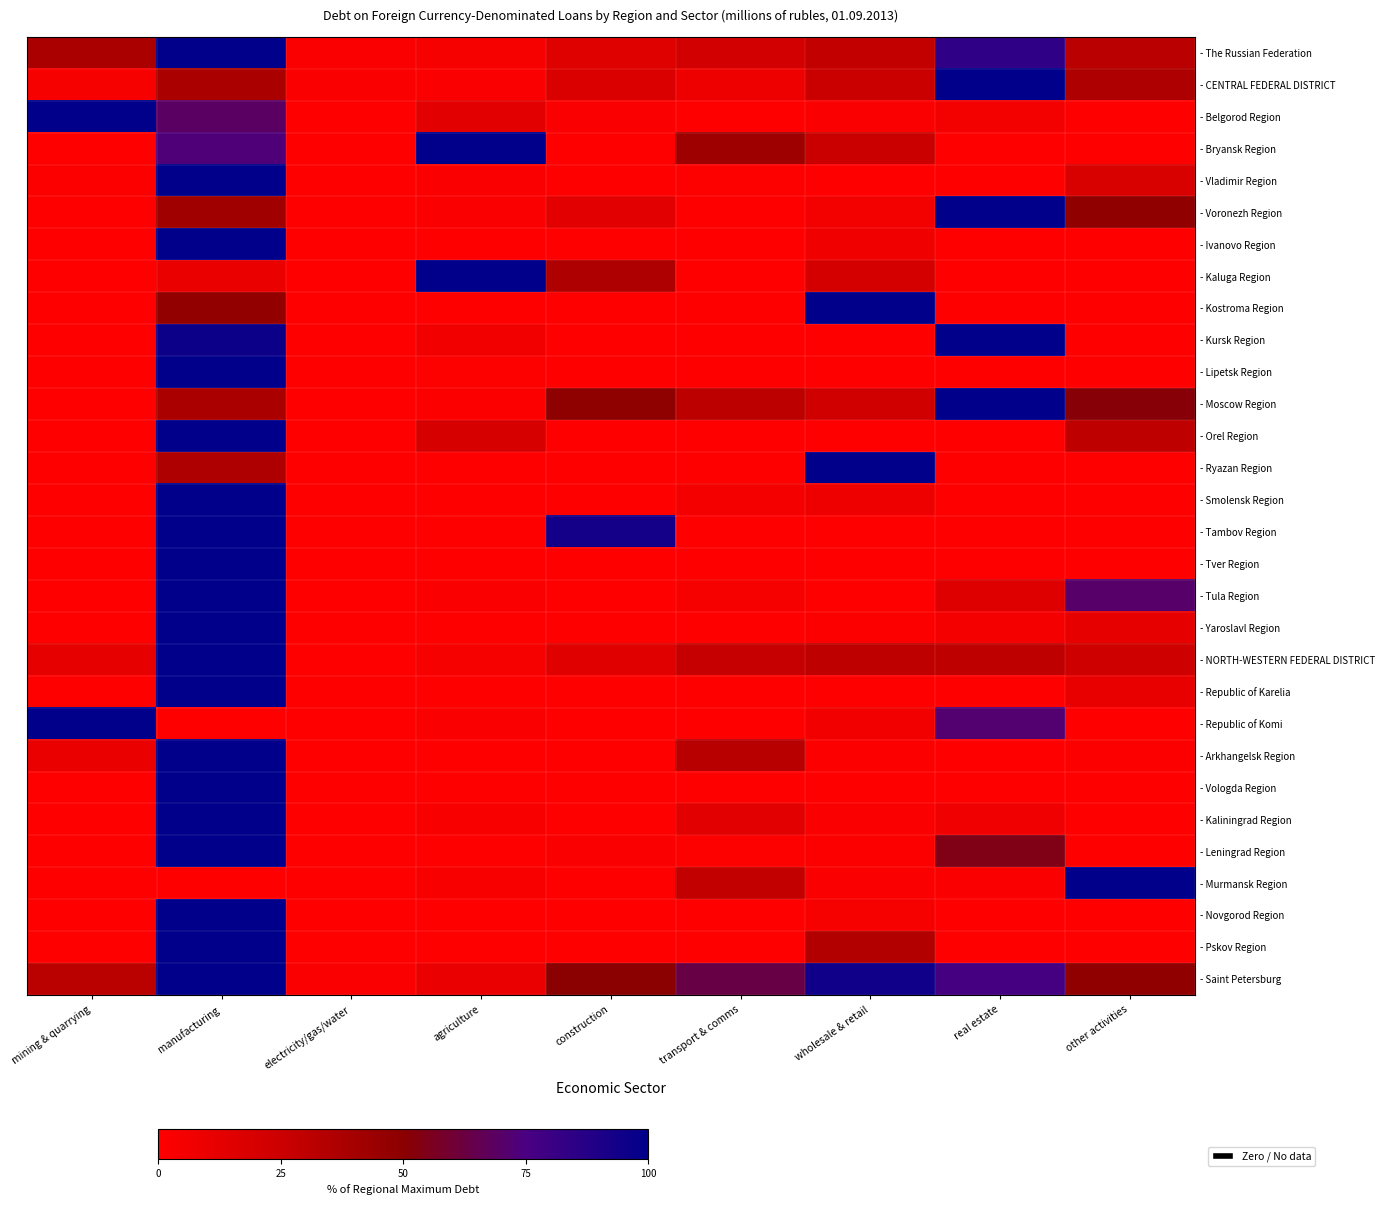

Between mining & quarrying and construction, which series saw the biggest shift?

- Republic of Komi